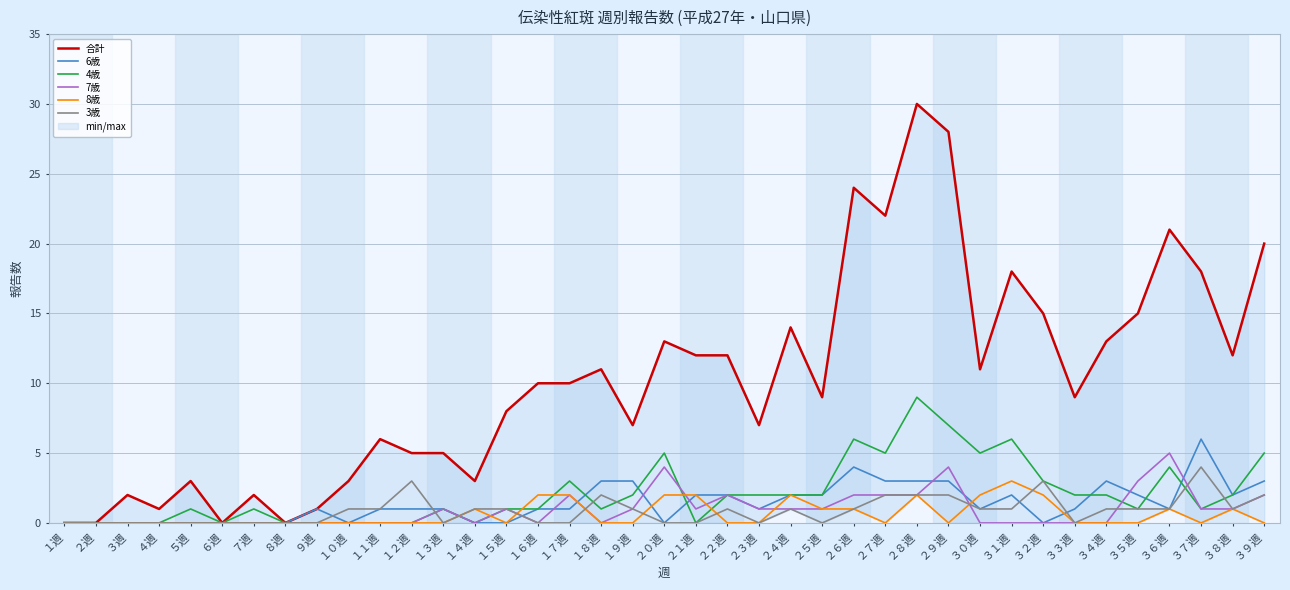

What is the label of the 2nd point from the left?

２週